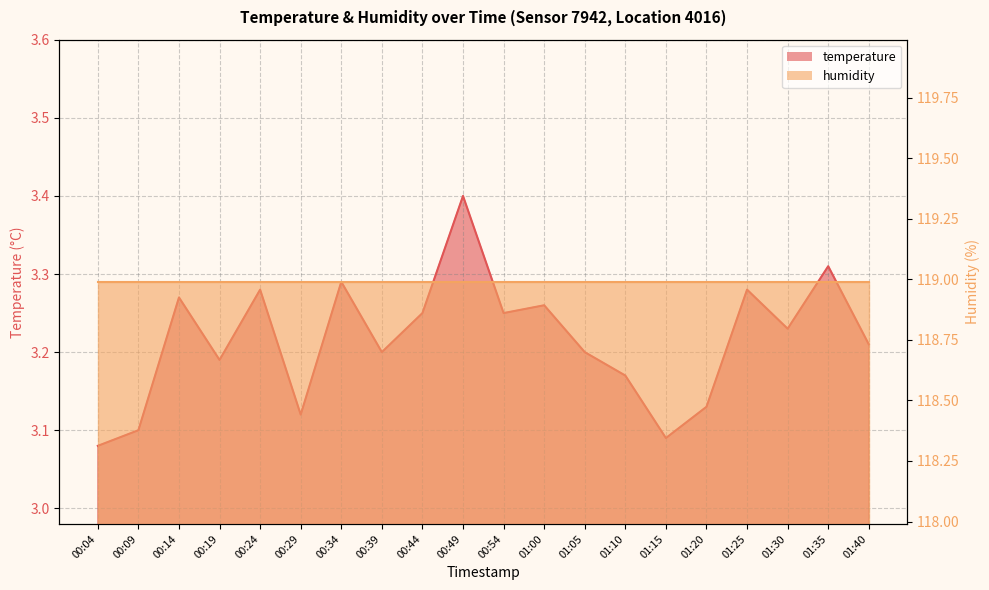

Between 00:54 and 00:34, which is larger?

00:34